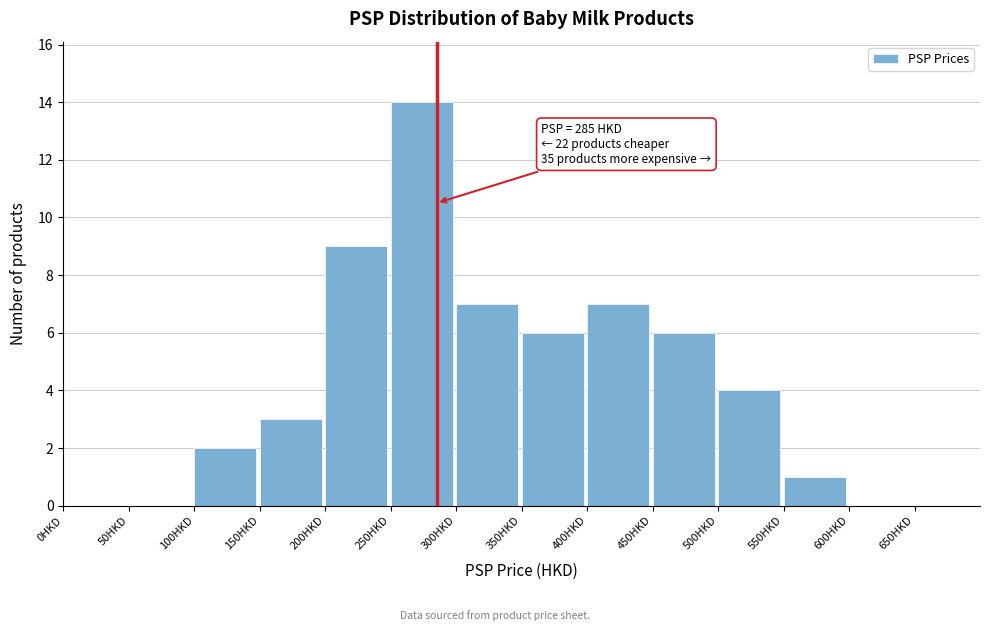

Over which range of the x-axis is the bar tallest?

250 to 300